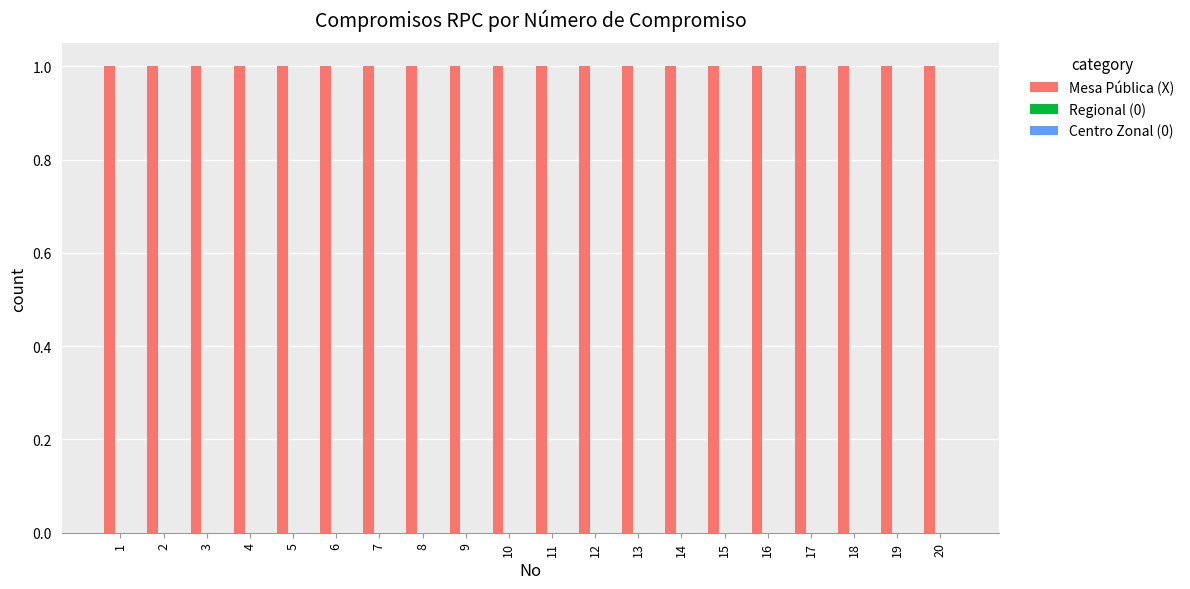

At how many categories does at least one series exceed 0?

20